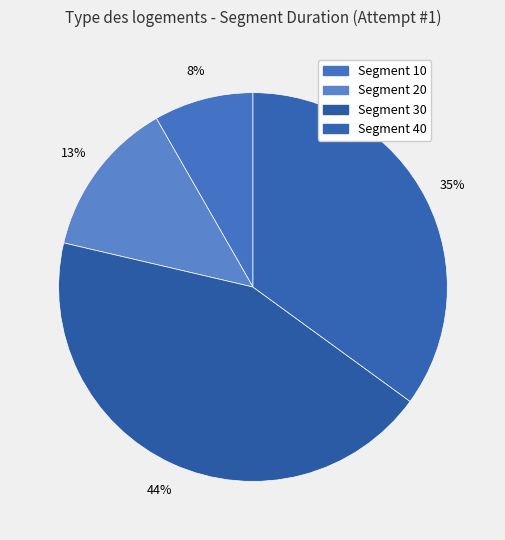

Count the number of slices in the pie.

4